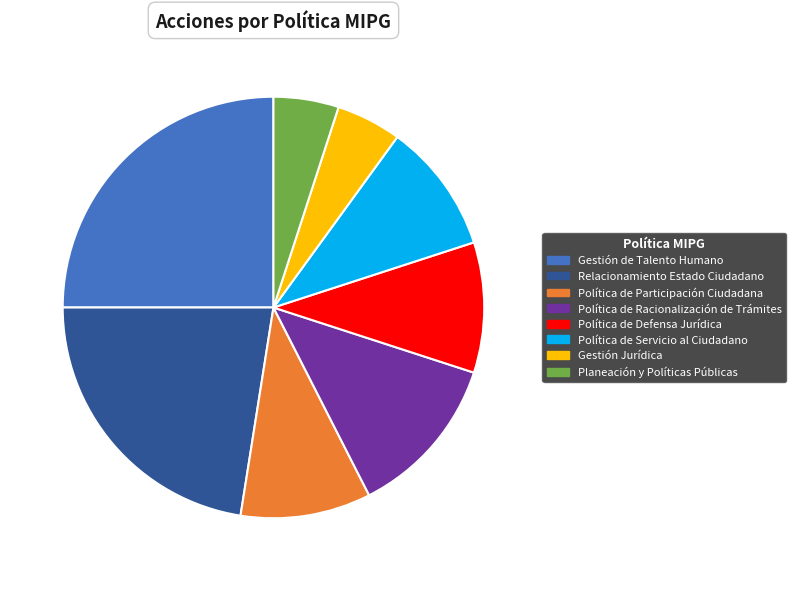

True or false: Gestión de Talento Humano accounts for 25% of the total.

True